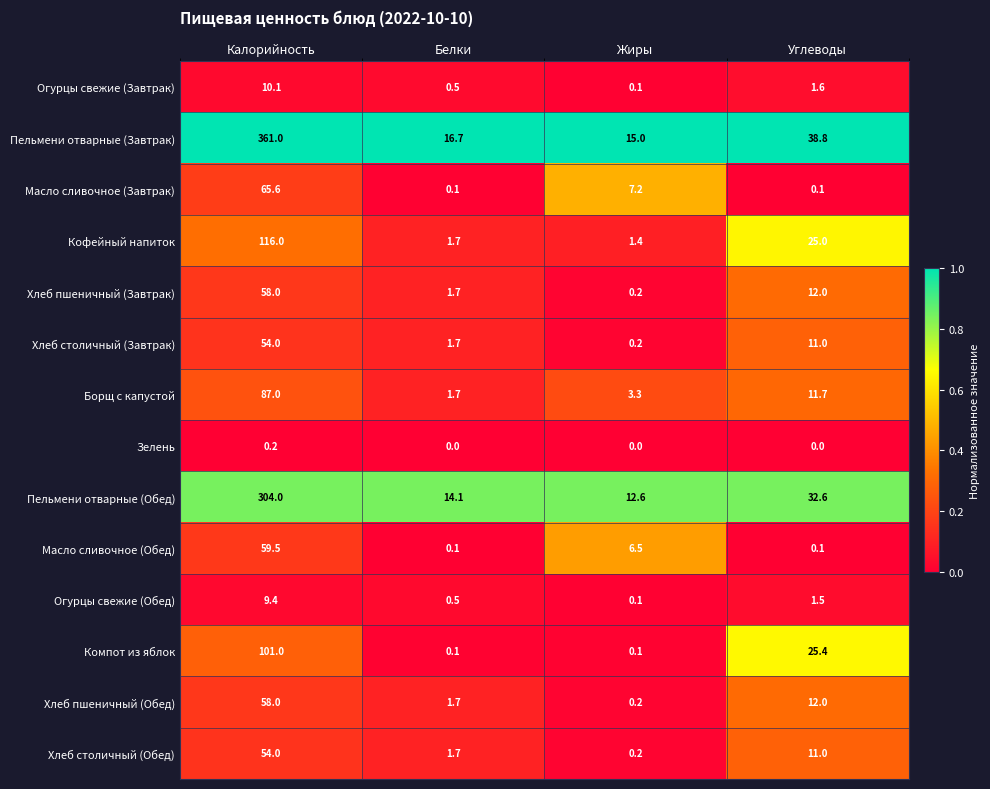

List the labels in order of Борщ с капустой value, largest first.

Калорийность, Углеводы, Жиры, Белки